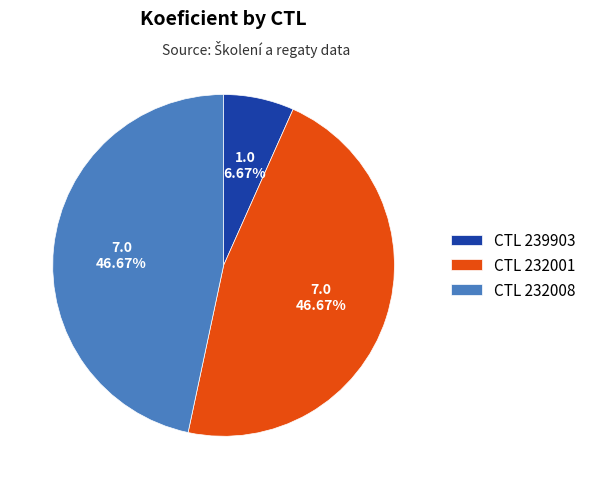

How many slices are in this pie chart?

3